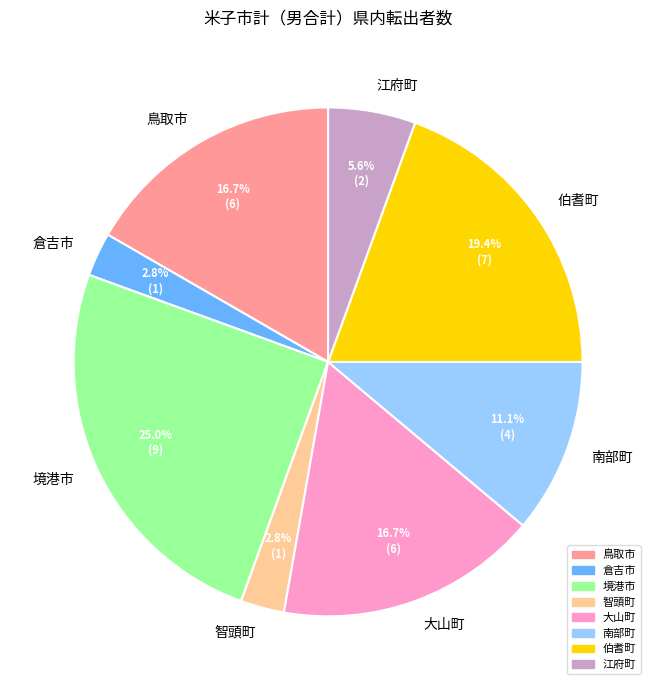

What is the largest slice in the pie chart?

境港市